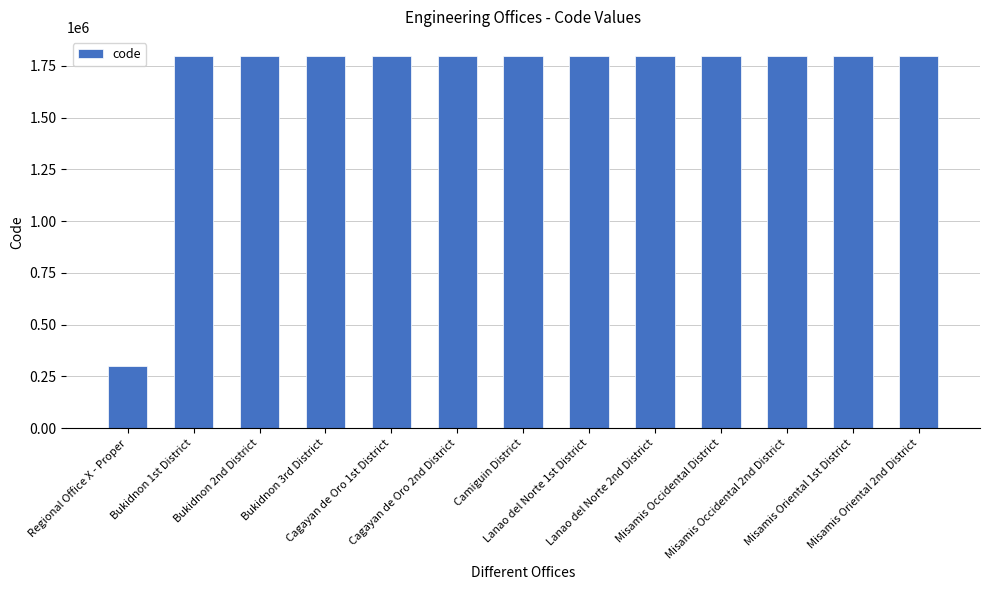

What is the sum of all values?

21901840